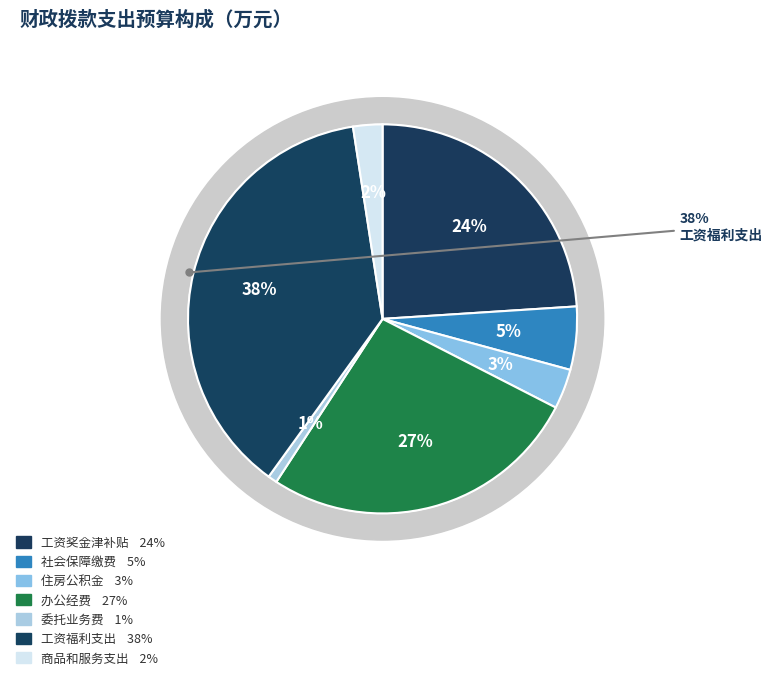

What portion of the pie excludes 工资福利支出?

62.4%